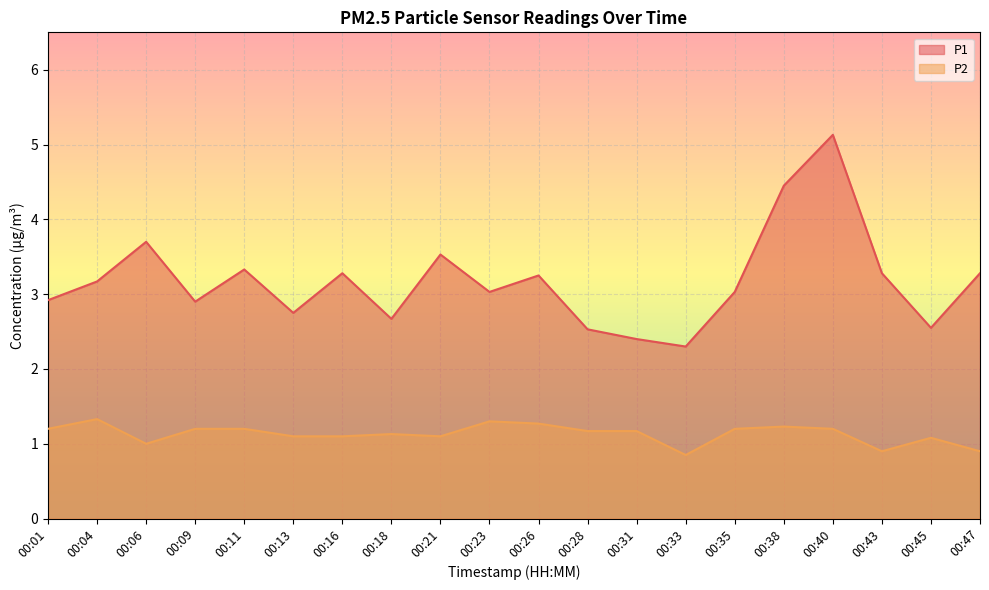

True or false: P1 and P2 intersect in this chart.

False